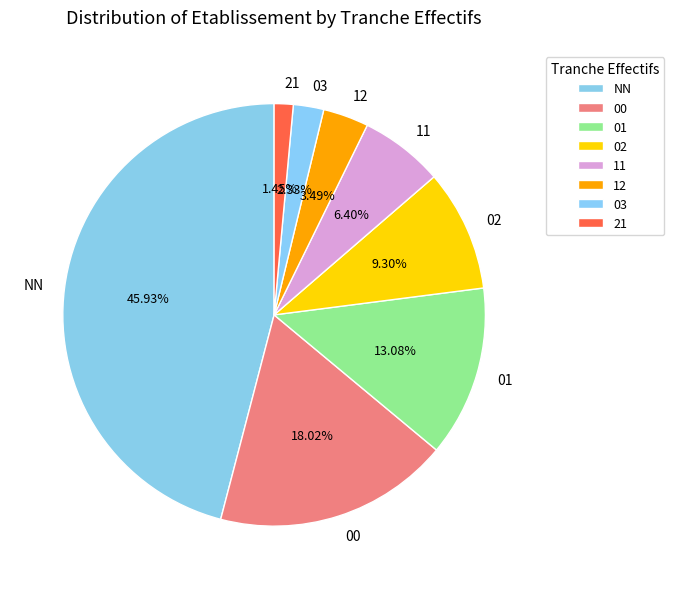

Is there a majority slice in this chart?

No